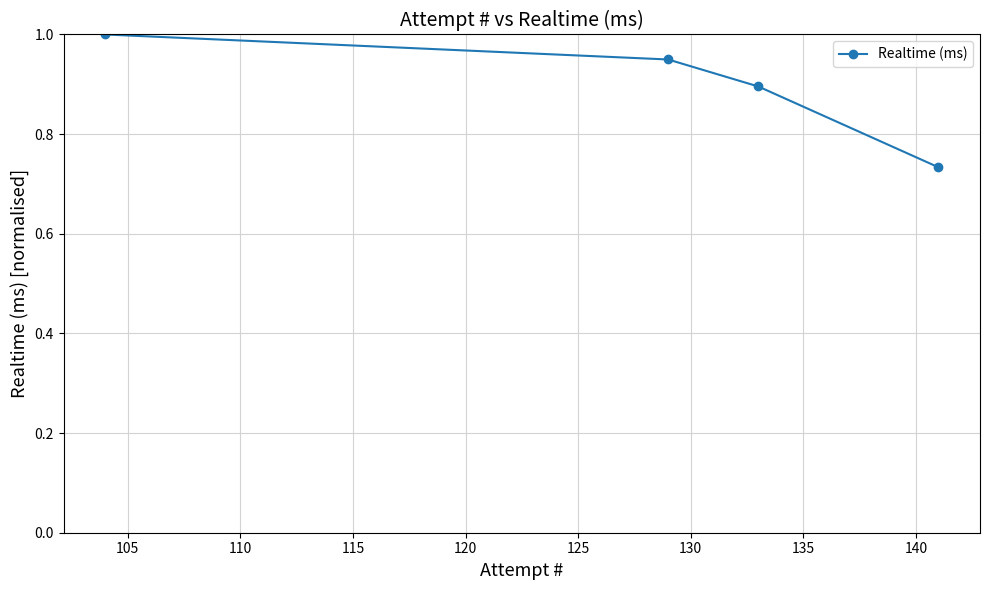

What is the sum of all values?

3.6